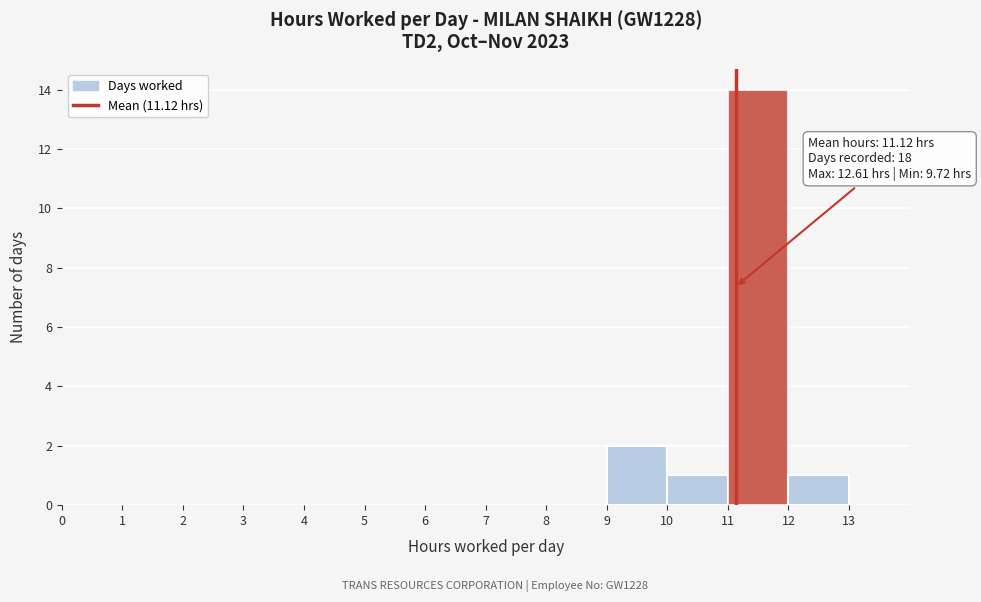

Over which range of the x-axis is the bar tallest?

11 to 12